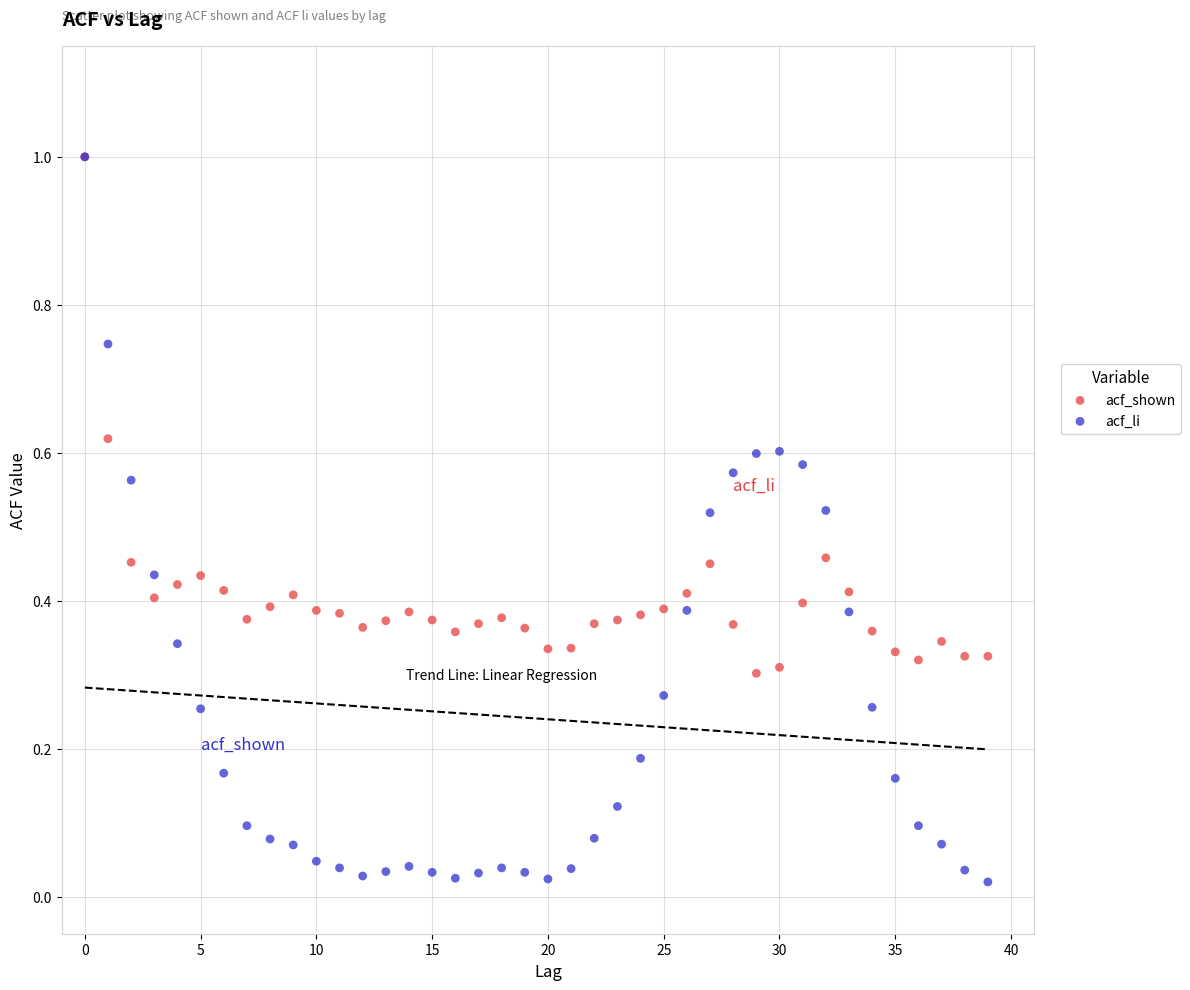

What are all the series names shown in the legend?

acf_shown, acf_li